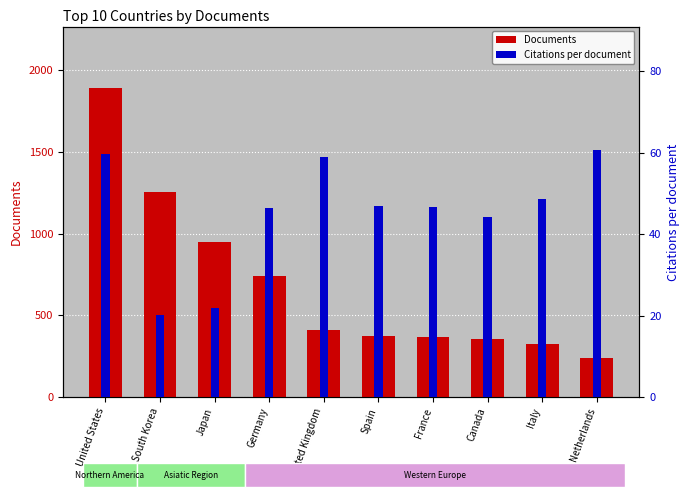

Is the value of Documents at South Korea greater than the value of Citations per document at United Kingdom?

Yes